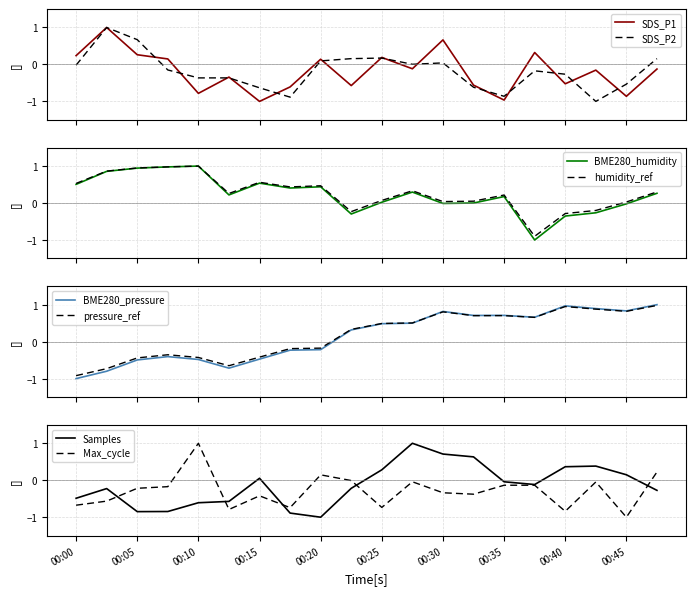

Is it true that SDS_P1 equals -1.6 at 00:15?

False